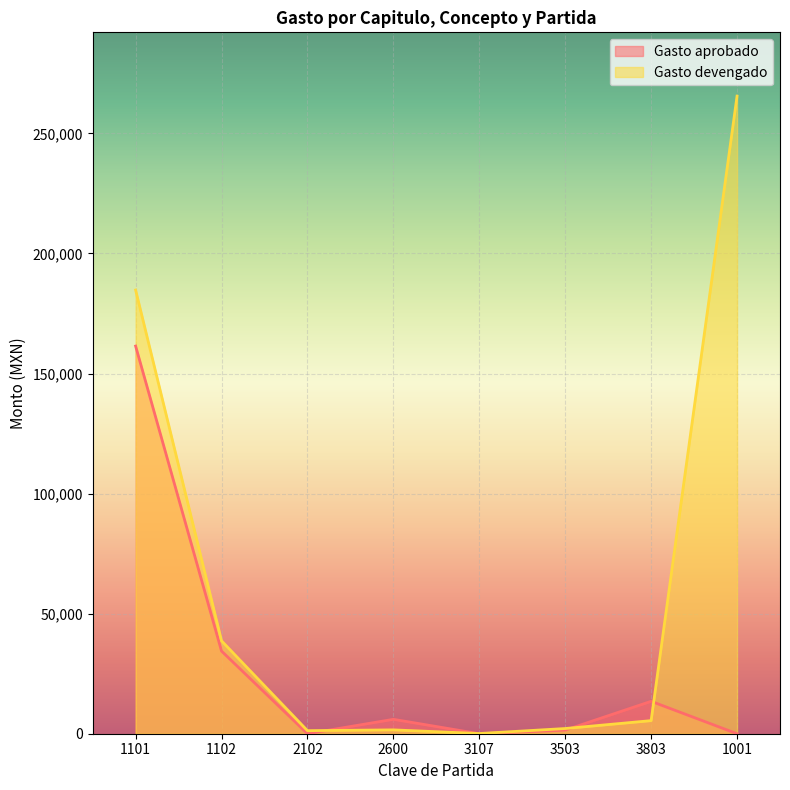

Rank the series by their maximum value, from lowest to highest.

Gasto aprobado, Gasto devengado